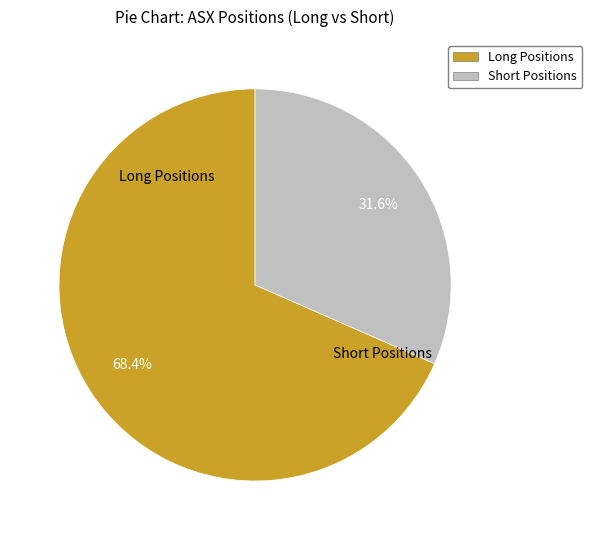

Count the number of slices in the pie.

2